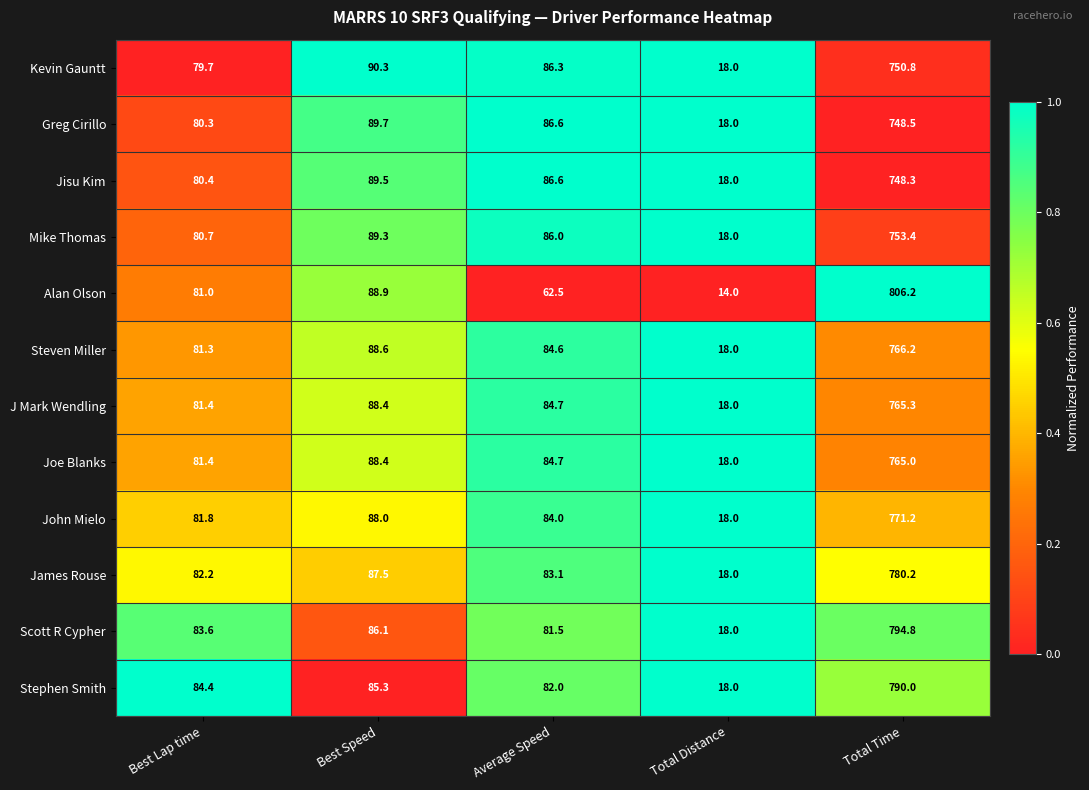

How many series are shown in this chart?

12